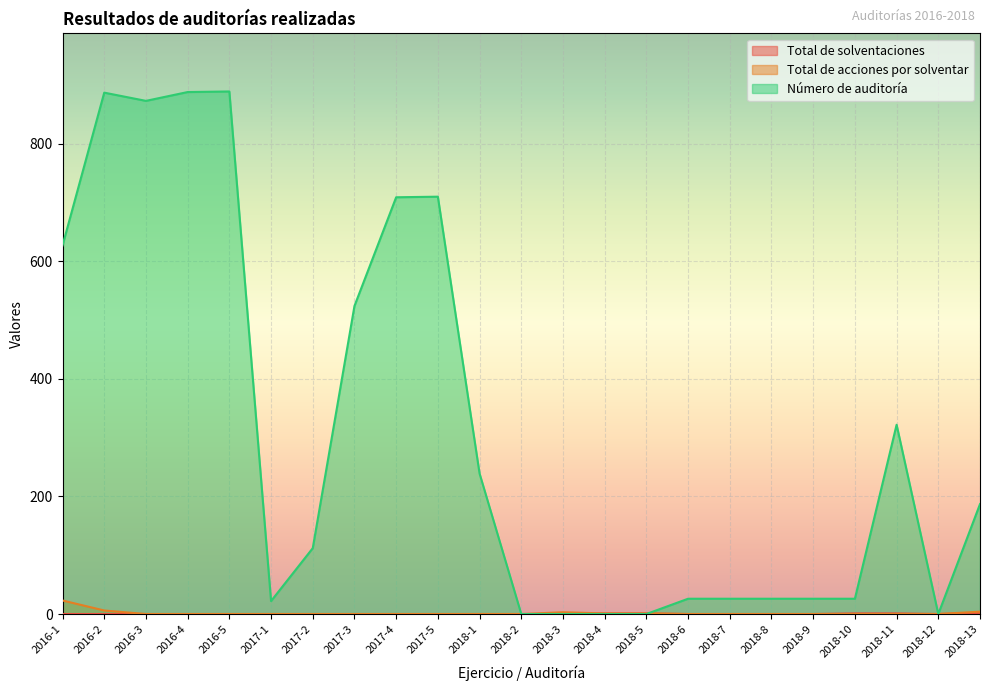

What position from the right is 2017-2?

17